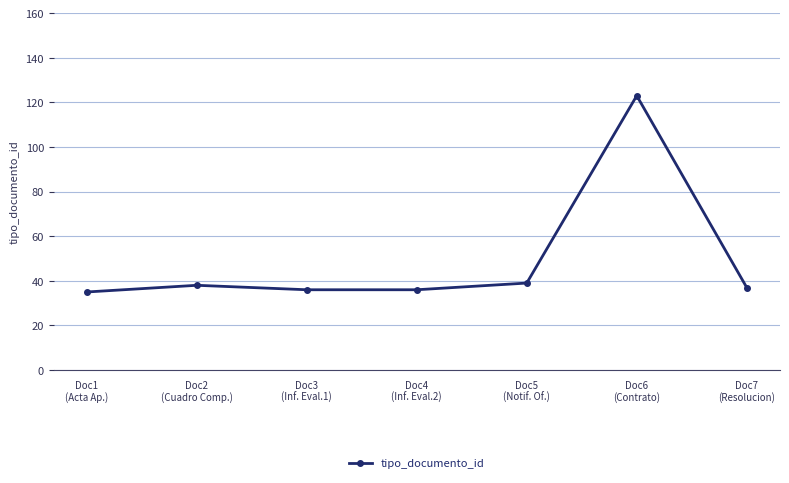

What is the label of the 7th point from the left?

Doc7
(Resolucion)